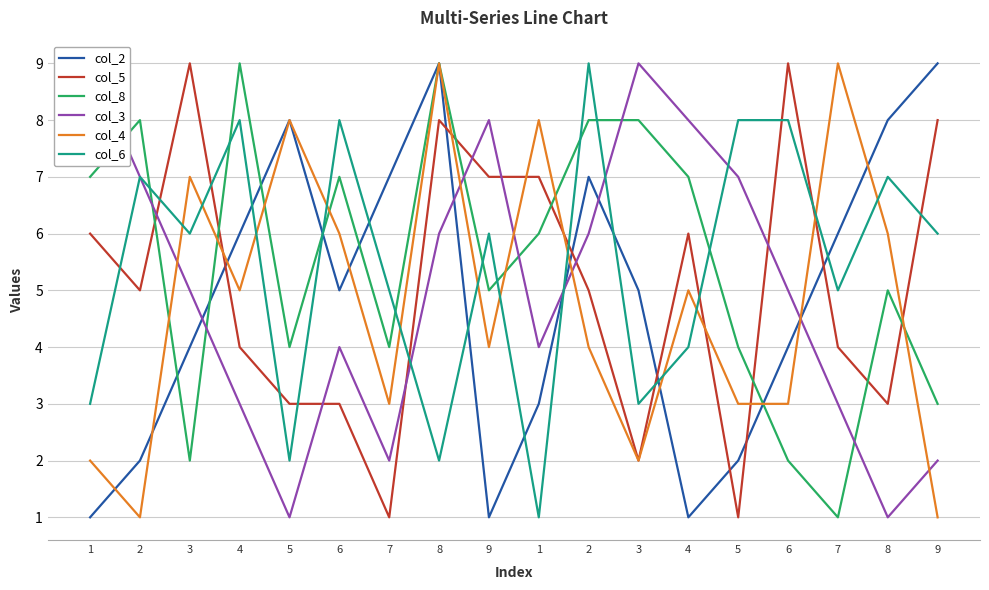

What is the difference between the col_5 values at 9 and 2?

3